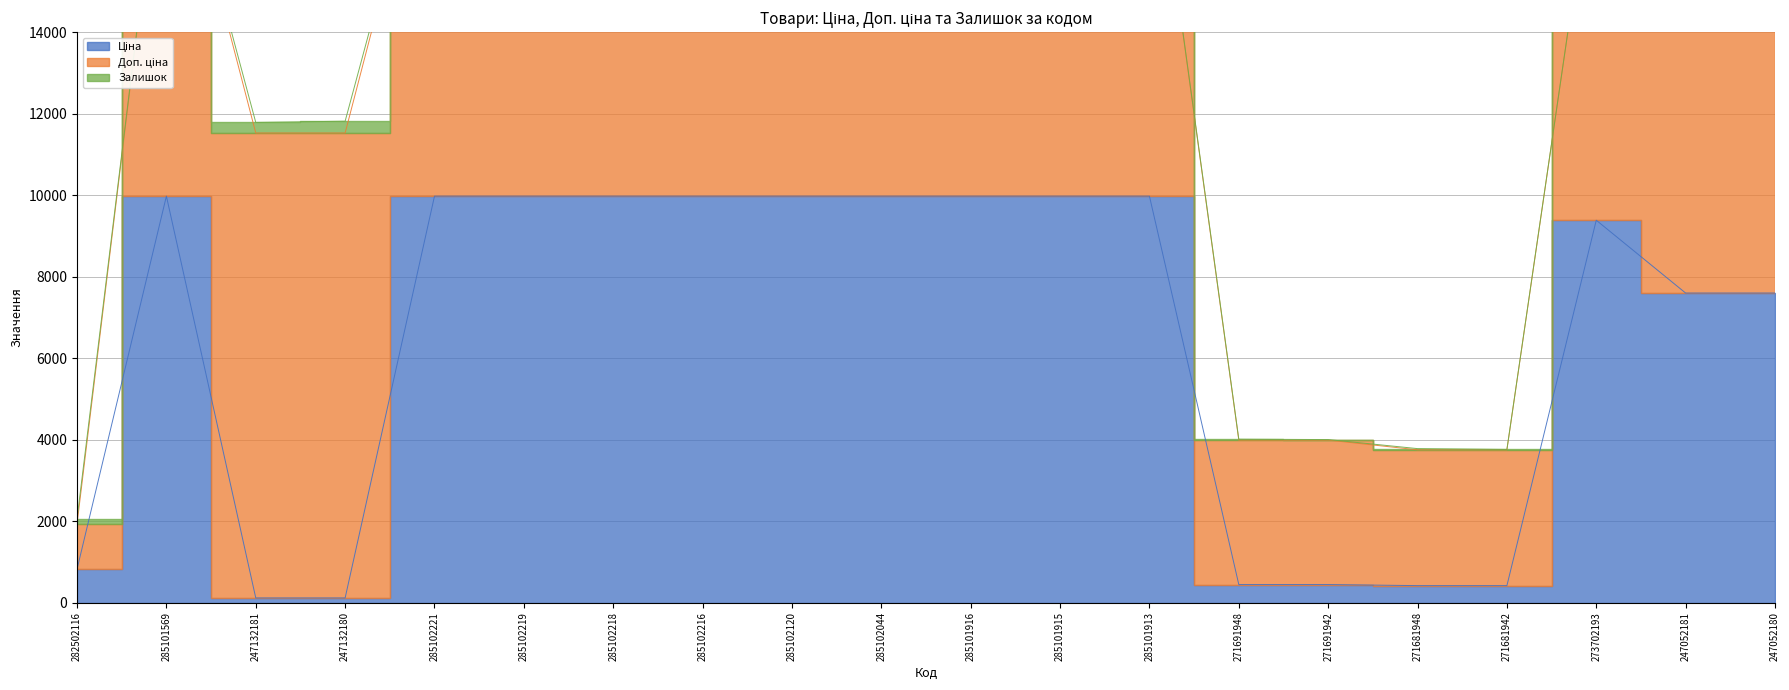

In Ціна, how many points are higher than both neighbors (excluding endpoints)?

2